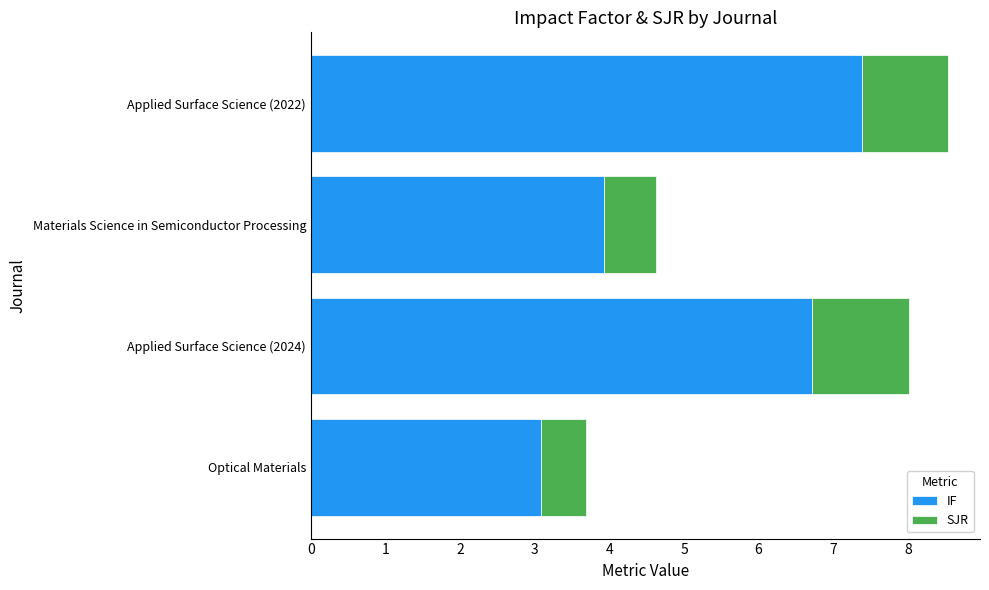

List the labels in order of IF value, smallest first.

Optical Materials, Materials Science in Semiconductor Processing, Applied Surface Science (2024), Applied Surface Science (2022)